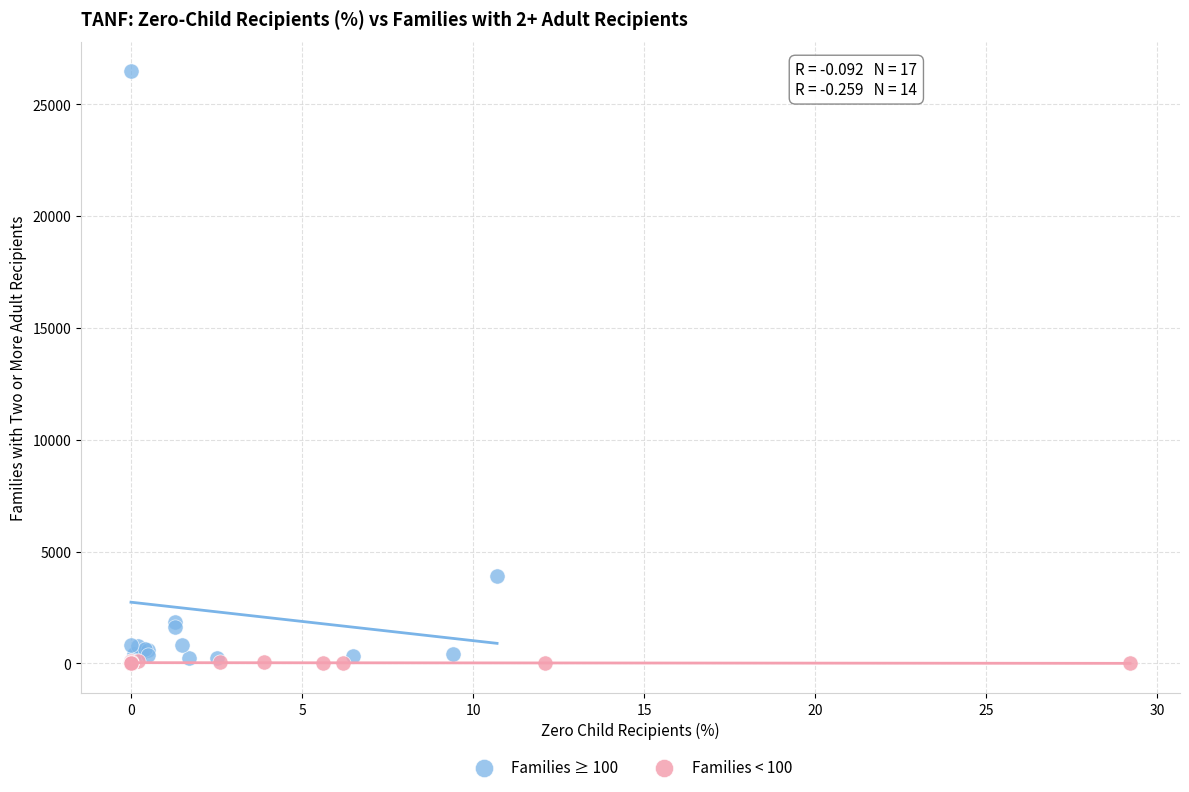

Which series has the largest Y range (max minus min)?

Families ≥ 100